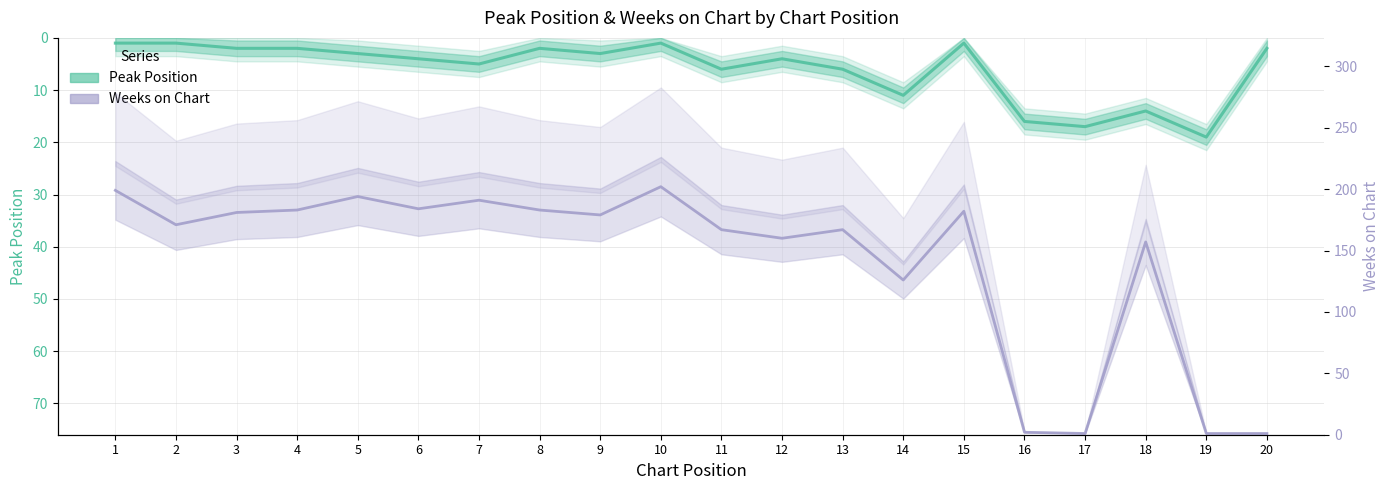

Reading left to right, what are all the values shown in this chart?

Peak Position: 1=1	2=1	3=2	4=2	5=3	6=4	7=5	8=2	9=3	10=1	11=6	12=4	13=6	14=11	15=1	16=16	17=17	18=14	19=19	20=2
Weeks on Chart: 1=199	2=171	3=181	4=183	5=194	6=184	7=191	8=183	9=179	10=202	11=167	12=160	13=167	14=126	15=182	16=2	17=1	18=157	19=1	20=1